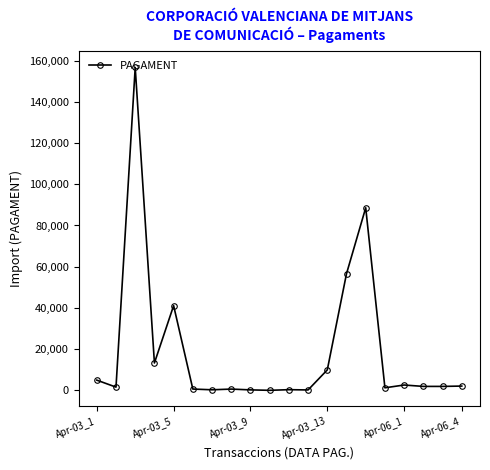

True or false: there are more than 0 points higher than both neighbors.

True